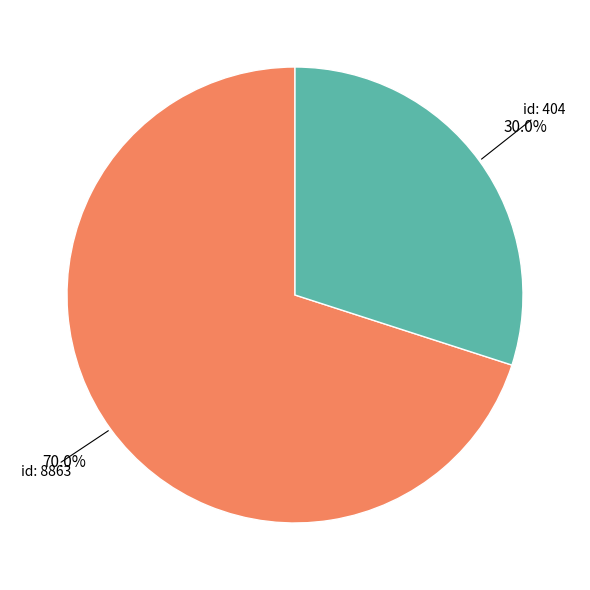

Does any single category account for the majority?

Yes